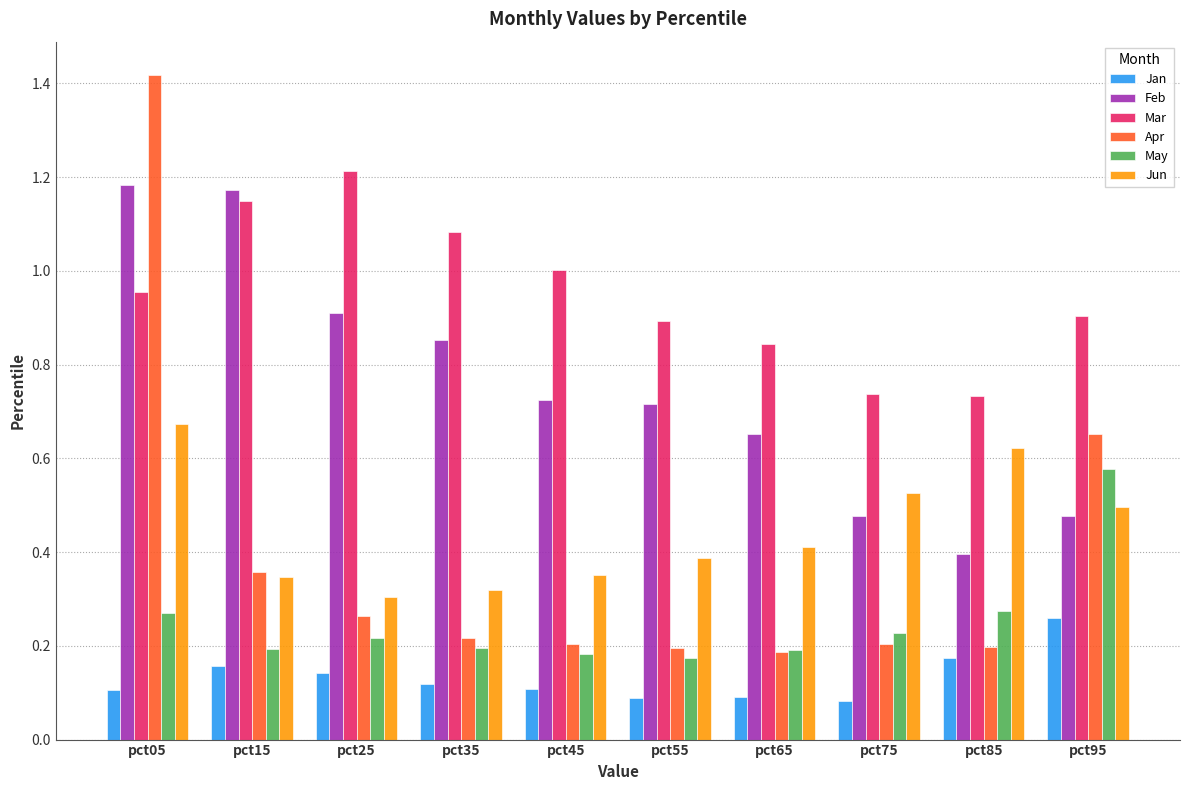

How many bars are there in total?

60